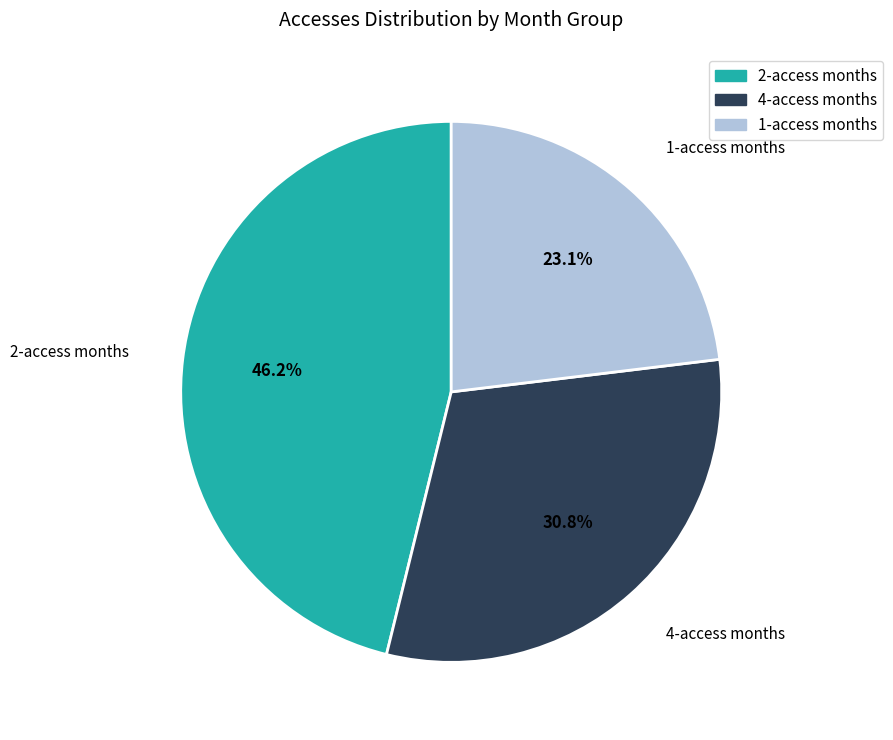

Is there any slice that represents more than half of the pie?

No